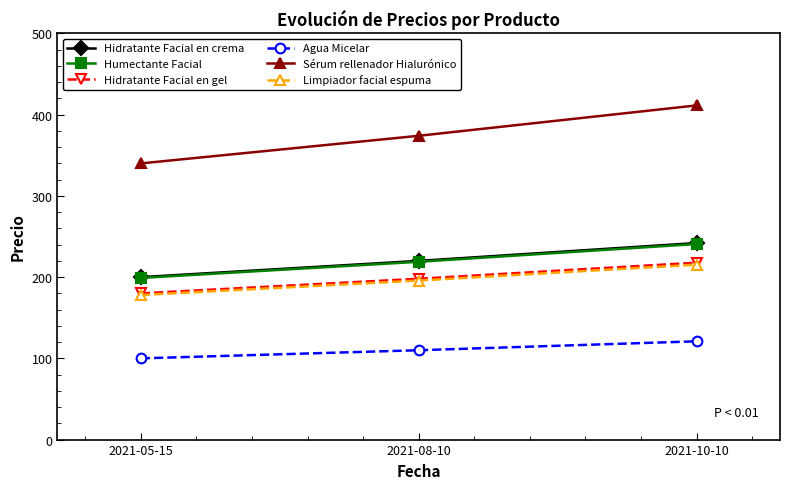

What is the value of the Sérum rellenador Hialurónico point at the 2nd from the left?

374.0